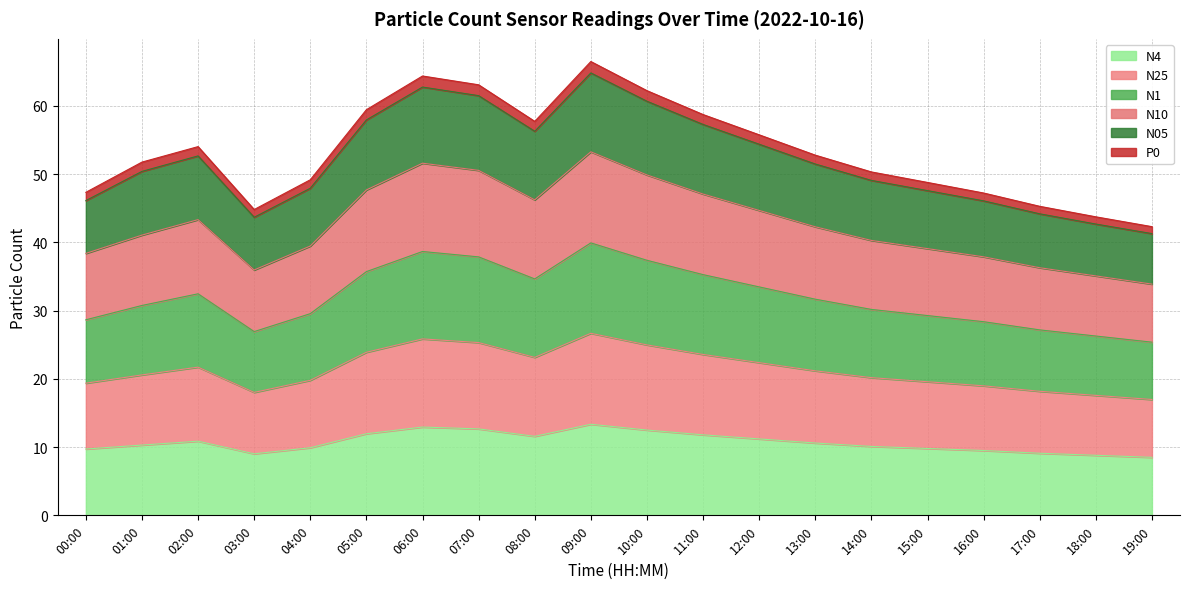

Does the chart display data point markers on the line(s)?

No